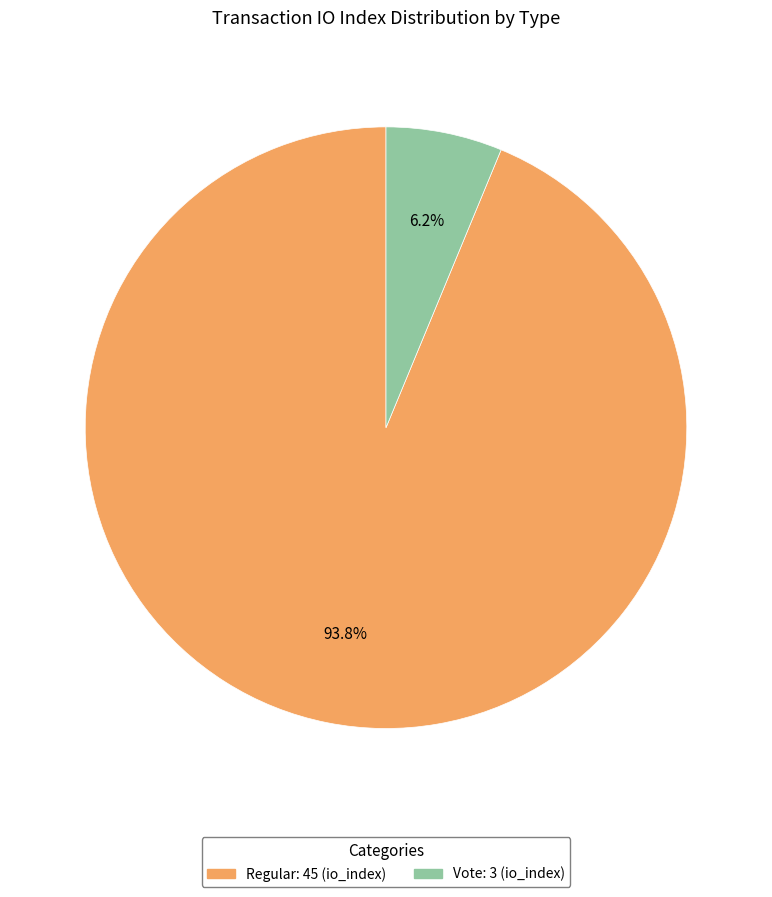

How many slices are in this pie chart?

2